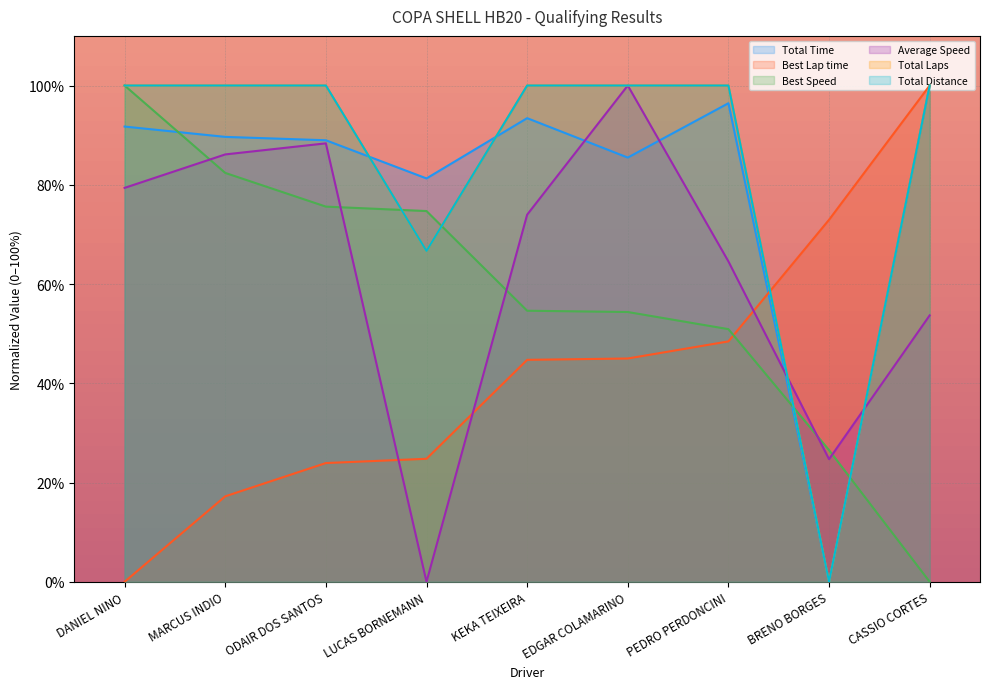

How many times do Best Speed and Total Laps cross each other?

4